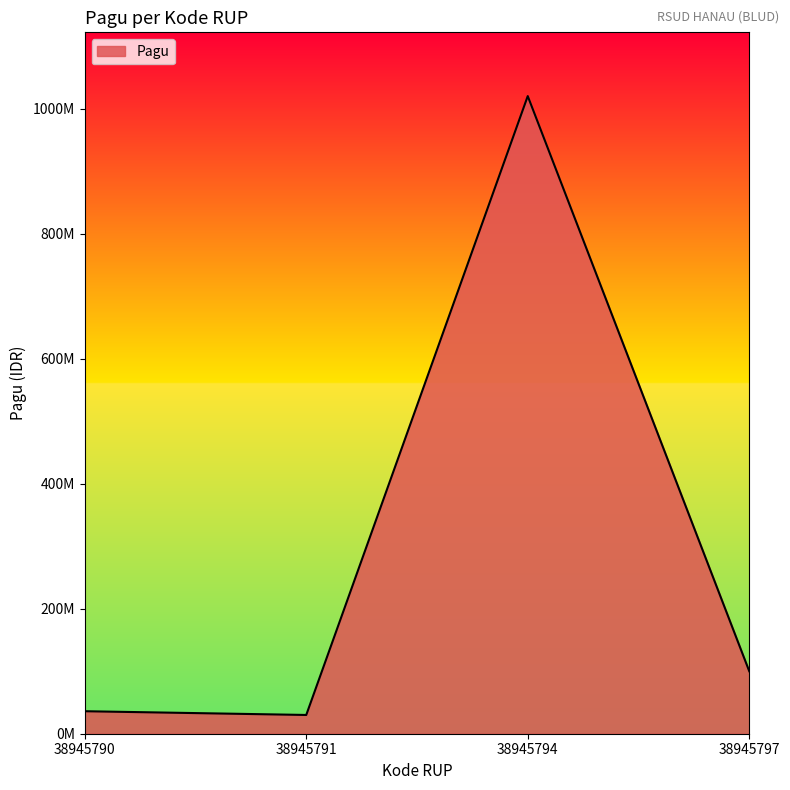

Where is the data nearest to the value 525000000?

38945797